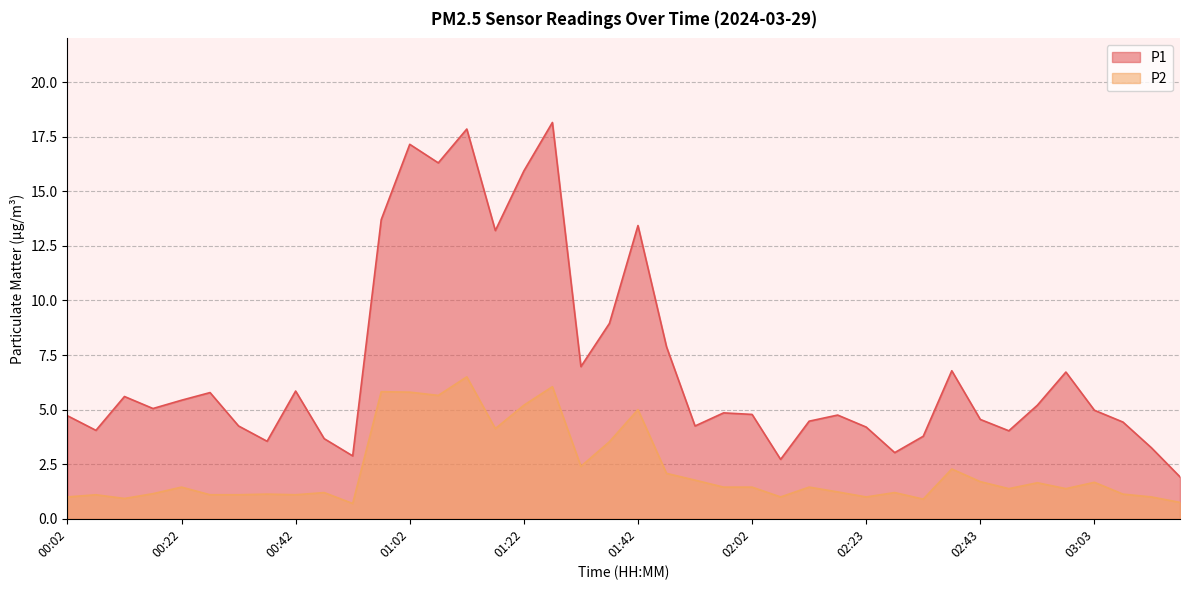

Rank the series at 00:07 from lowest to highest value.

P2, P1